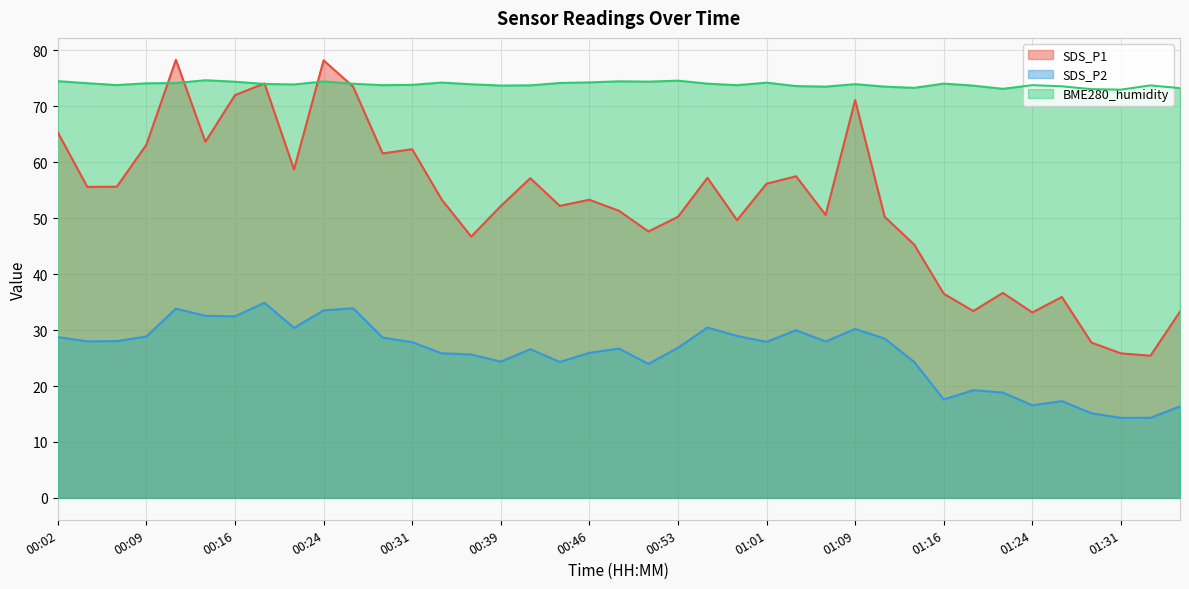

What is the value of the SDS_P2 point at the 23rd from the left?

30.4